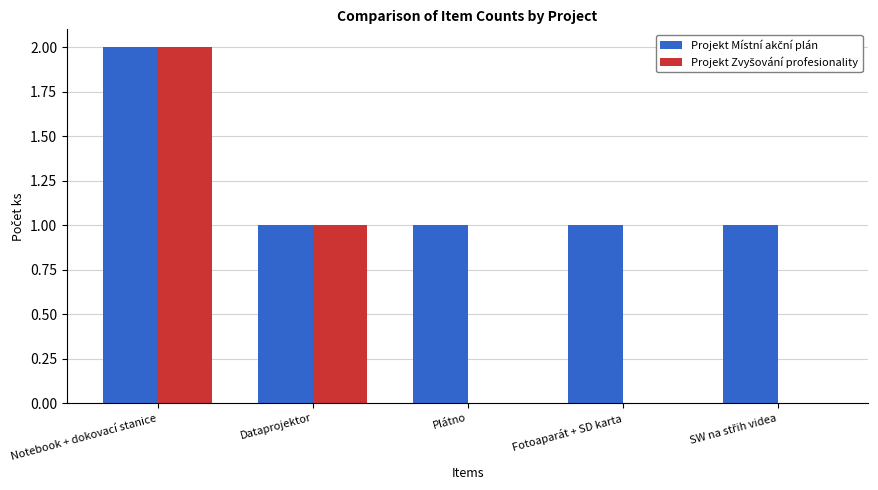

At which category does the chart reach its peak across all series?

Notebook + dokovací stanice